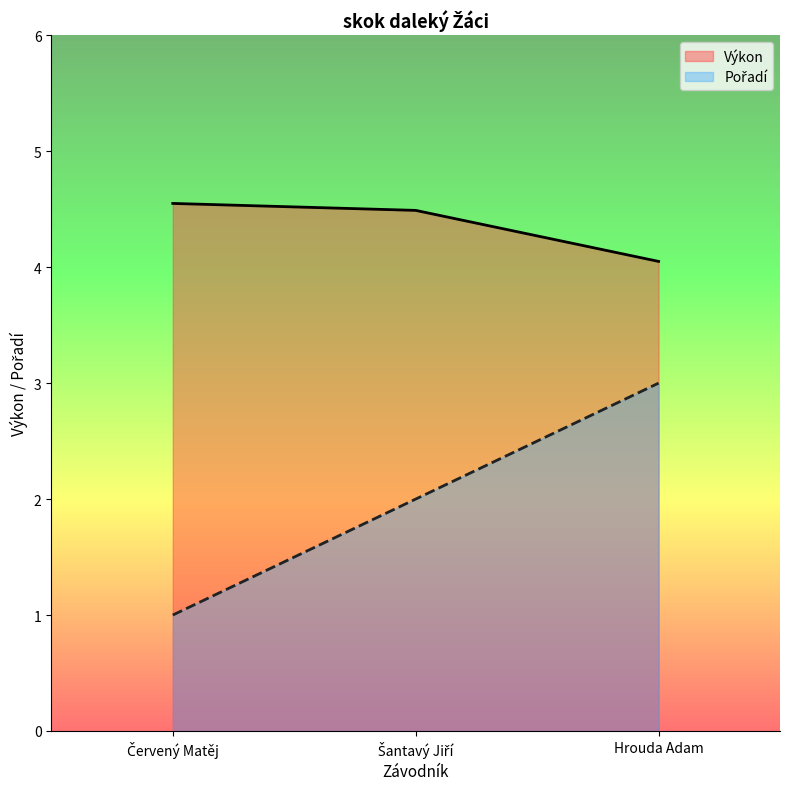

List the series in order of their peak value, lowest first.

Pořadí, Výkon